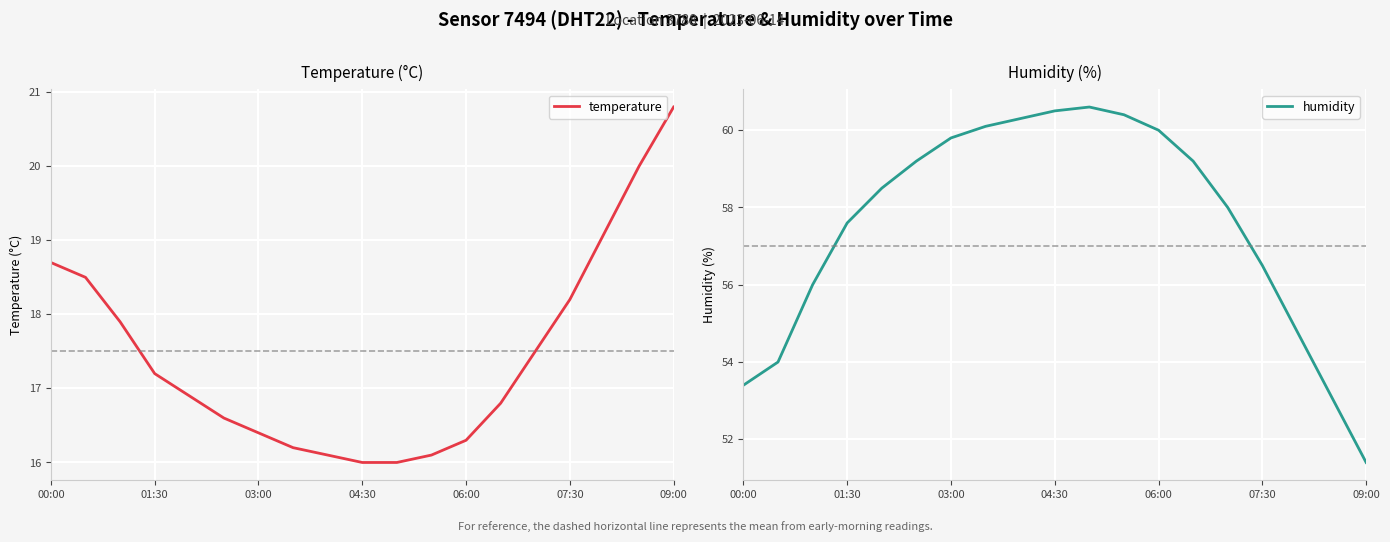

What is the average value of the temperature series?

17.4